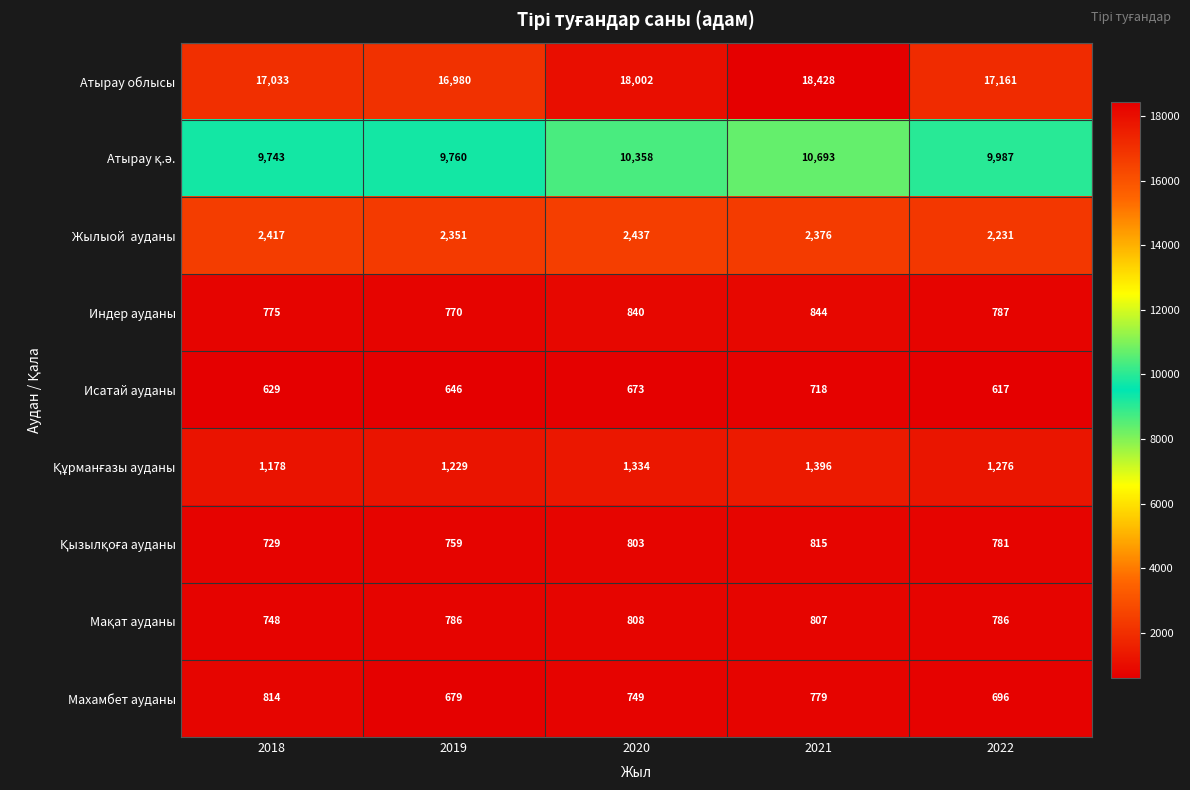

What is the difference between the highest and lowest values at 2022?

16544